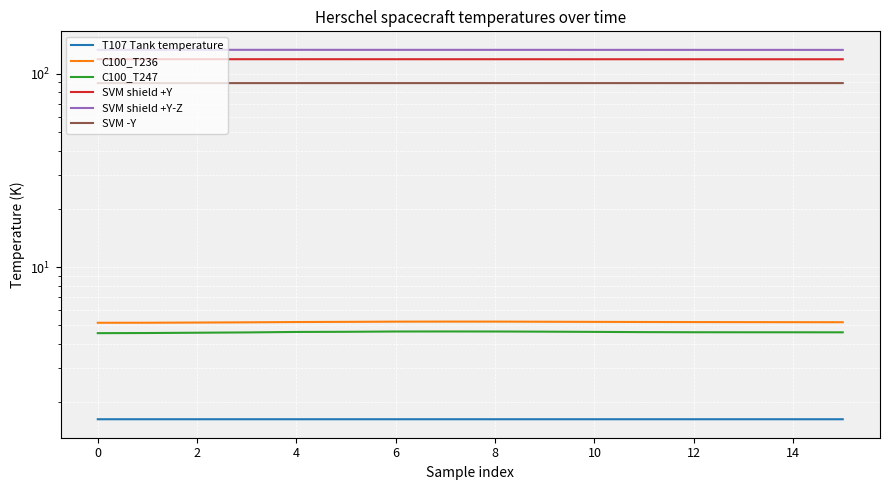

What is the difference between the second highest and second lowest values in the SVM shield +Y series?

0.1